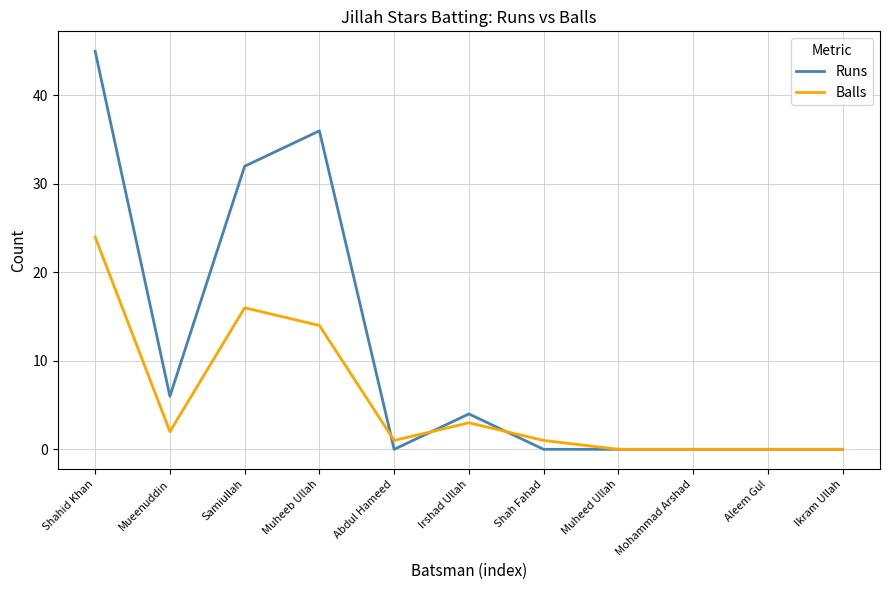

At which label does Balls reach its peak?

Shahid Khan